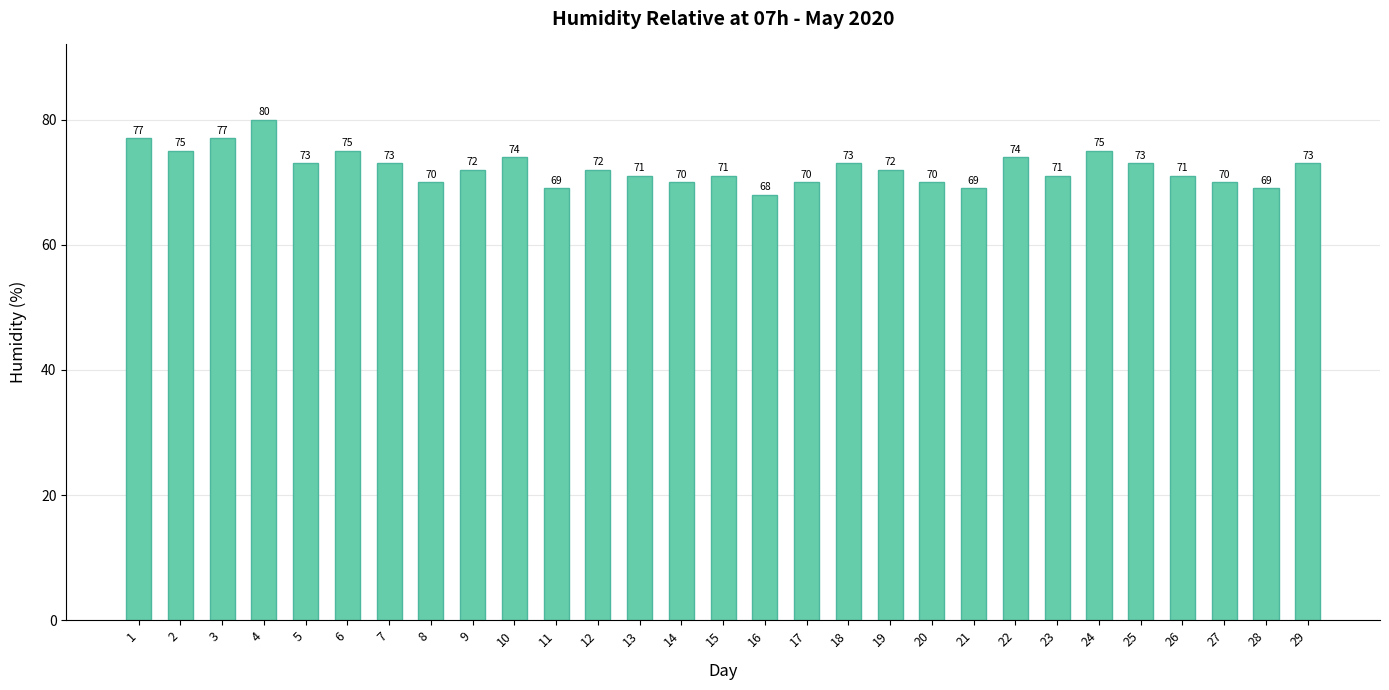

At which category does the chart reach its peak across all series?

4